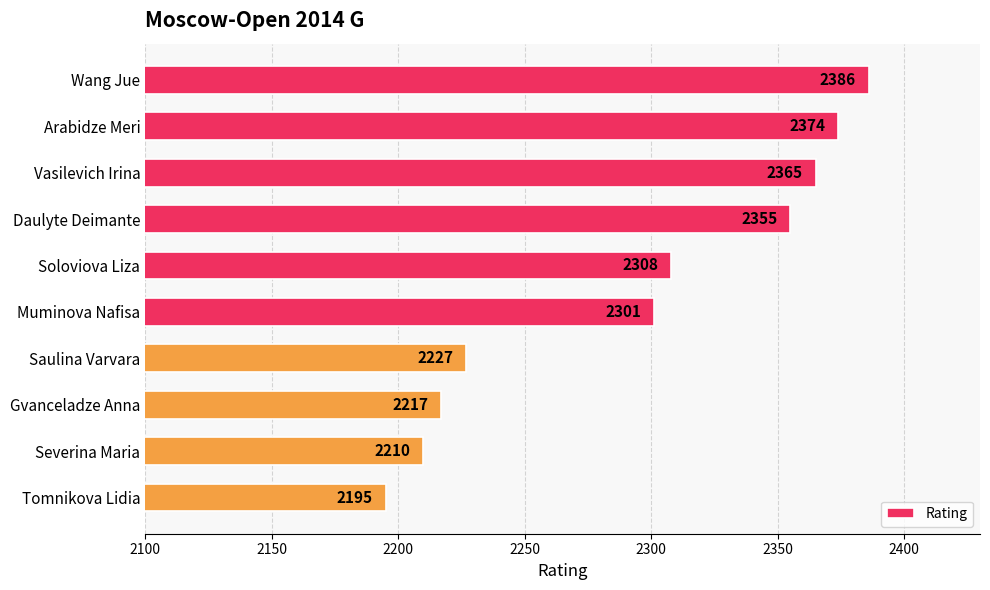

What is the minimum value shown in the chart?

2195